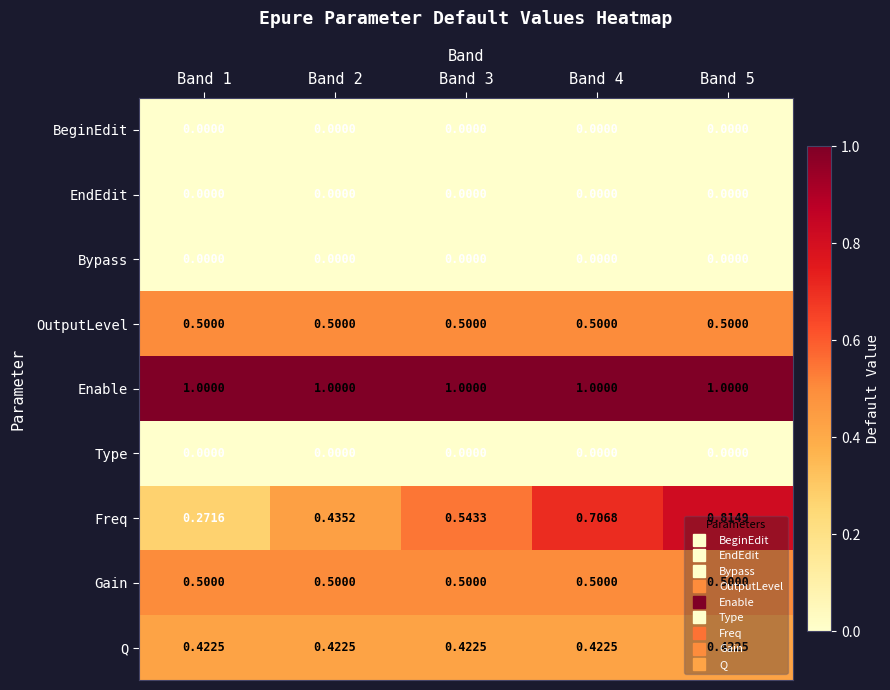

Which series has the largest total across all categories?

Enable